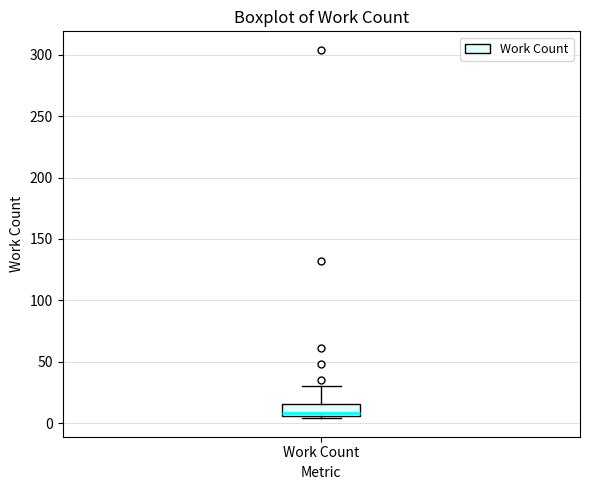

Read this box plot against the y-axis: the position of the median line, the range covered by the box, and the ends of both whiskers. The values are not printed on the chart, so give them approximately, as read against the axis.

median 10, box 5 to 15, whiskers 5 (just below the box's lower edge) to 30